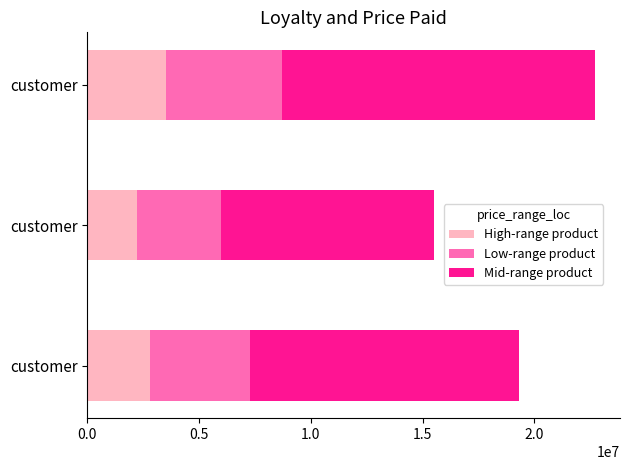

How many values in the High-range product series are below 2800000?

1